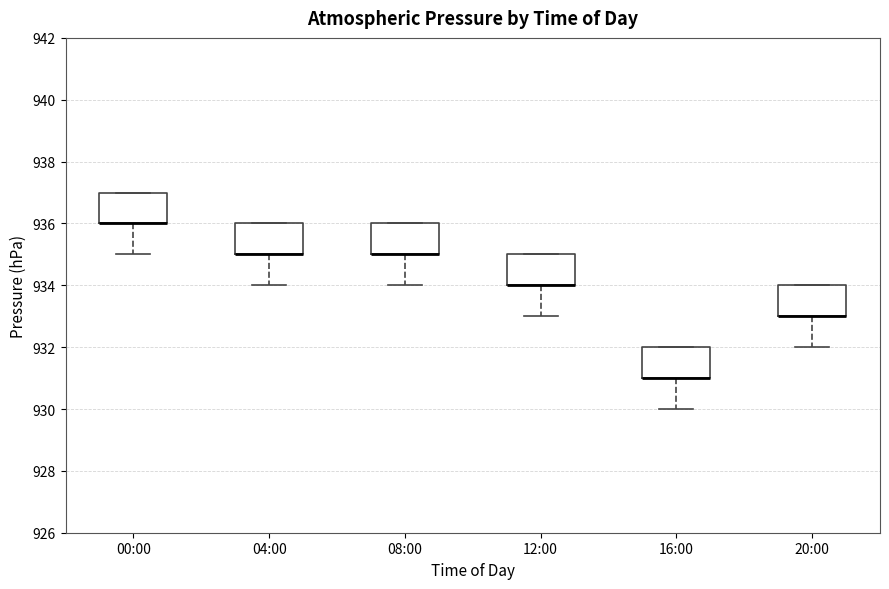

Reading left to right, transcribe this box plot: for each box, give where its median line is, the range the box spans, and where its two whiskers end, as read against the y-axis. The values are not printed on the chart, so give them approximately, as read against the axis.

00:00: median 936 (drawn on the box's lower edge), box 936 to 937, whiskers 935 to 937
04:00: median 935 (drawn on the box's lower edge), box 935 to 936, whiskers 934 to 936
08:00: median 935 (drawn on the box's lower edge), box 935 to 936, whiskers 934 to 936
12:00: median 934 (drawn on the box's lower edge), box 934 to 935, whiskers 933 to 935
16:00: median 931 (drawn on the box's lower edge), box 931 to 932, whiskers 930 to 932
20:00: median 933 (drawn on the box's lower edge), box 933 to 934, whiskers 932 to 934